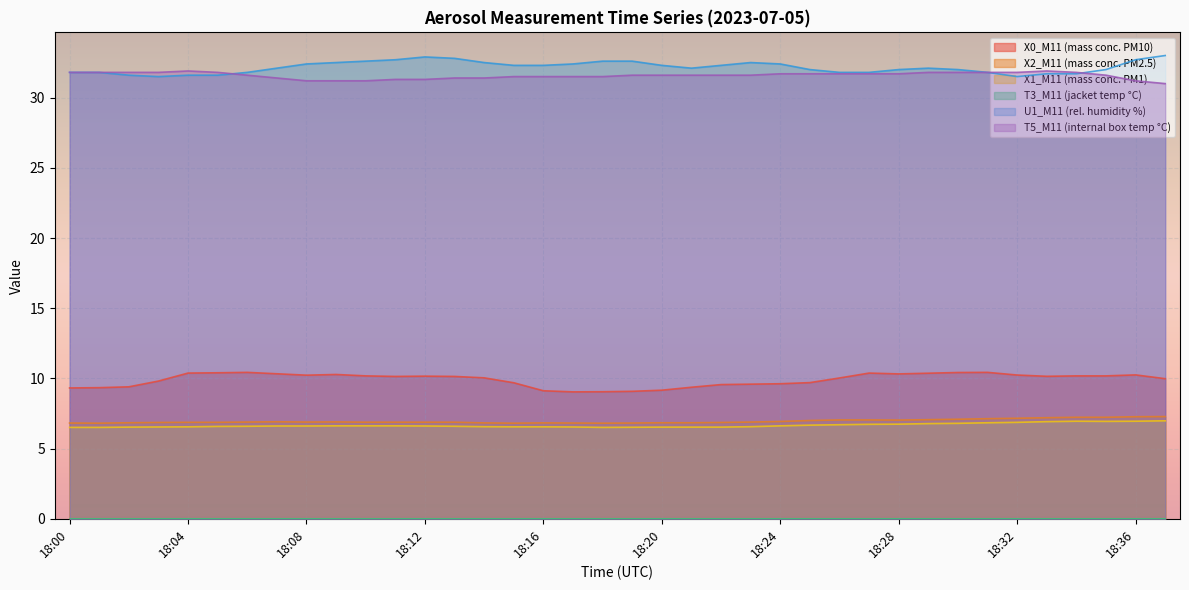

What is the value of the T5_M11 (internal box temp °C) point at the 6th from the left?

31.8